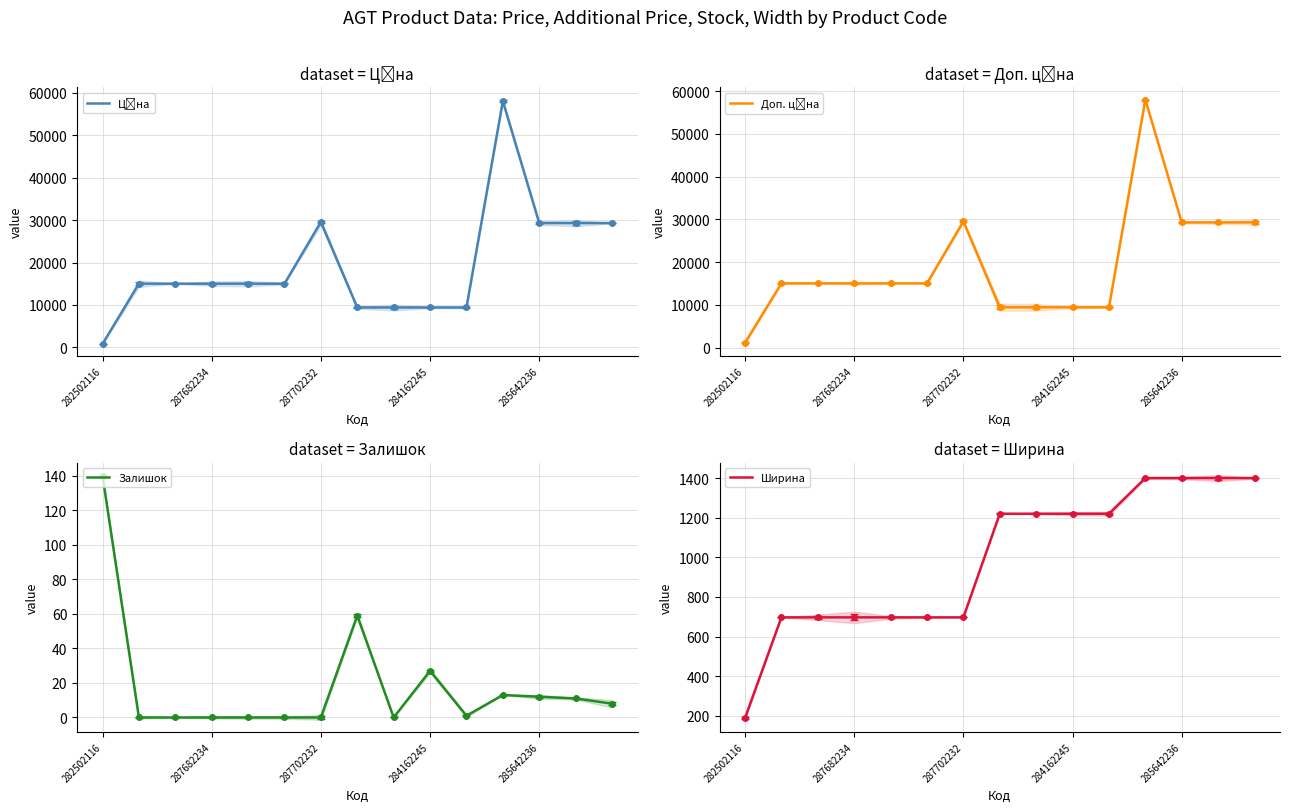

How many data points does each series have?

15